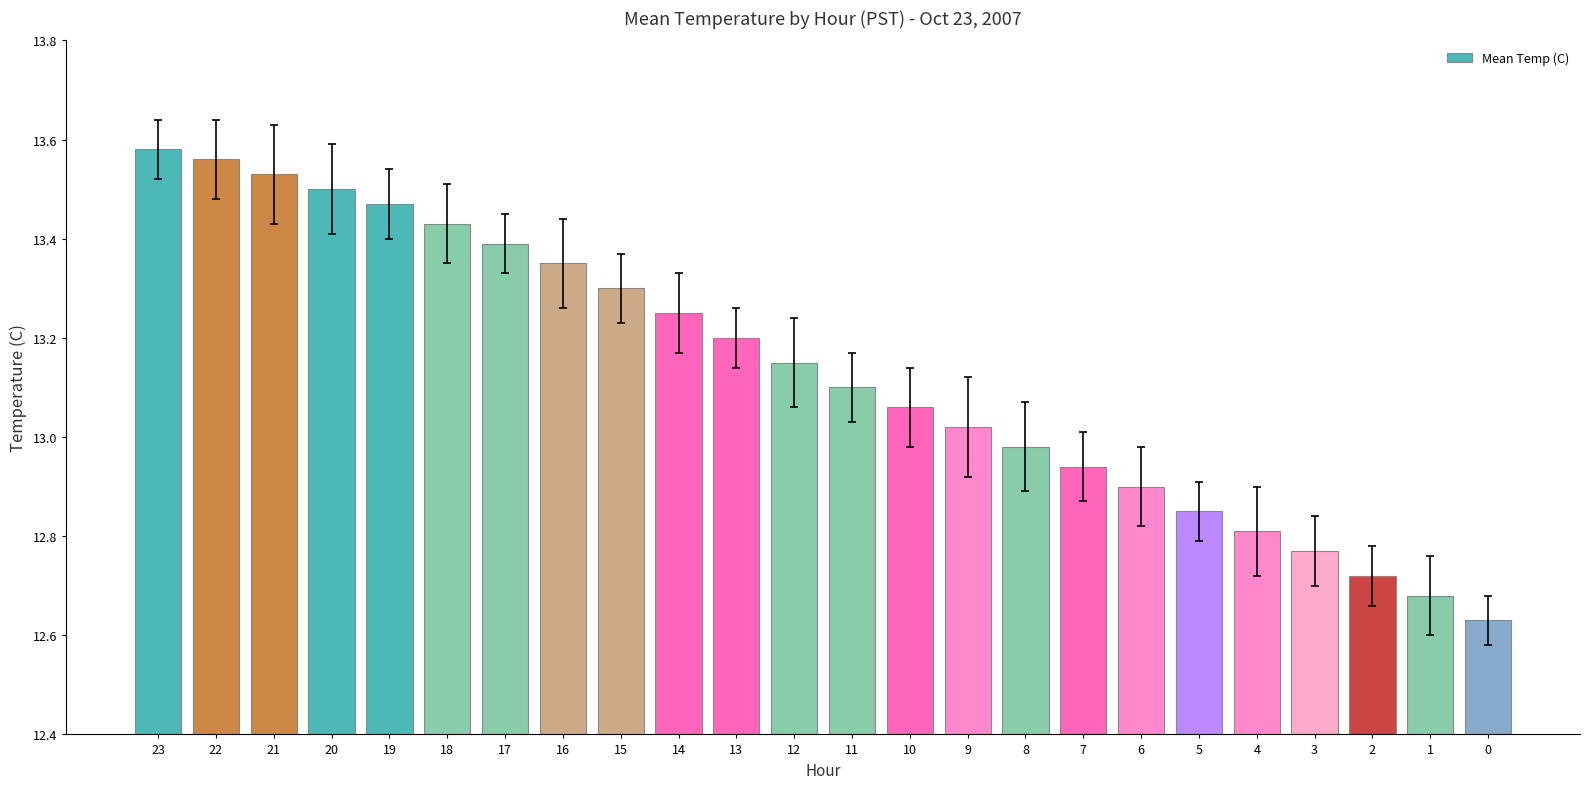

The value at 17 is 23.1. True or false?

False